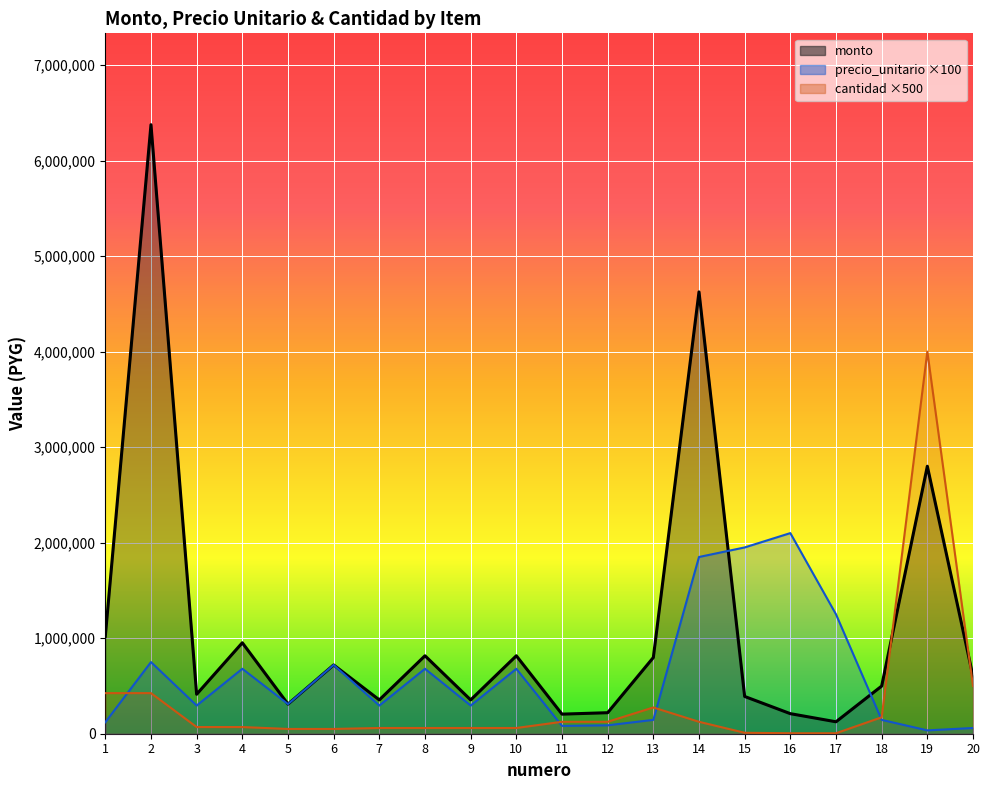

List the labels in order of precio_unitario value, largest first.

16, 15, 14, 17, 2, 6, 4, 8, 10, 5, 3, 7, 9, 13, 18, 1, 12, 11, 20, 19